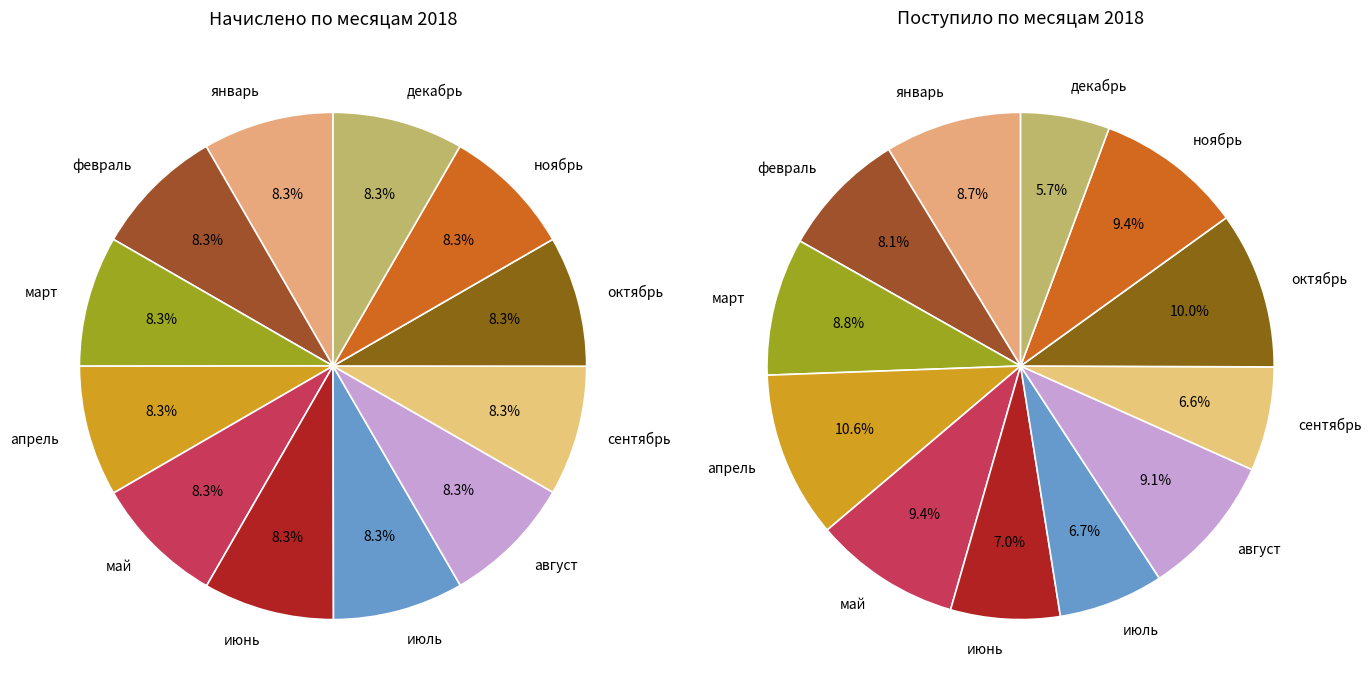

The апрель slice represents 22% of the pie. True or false?

False